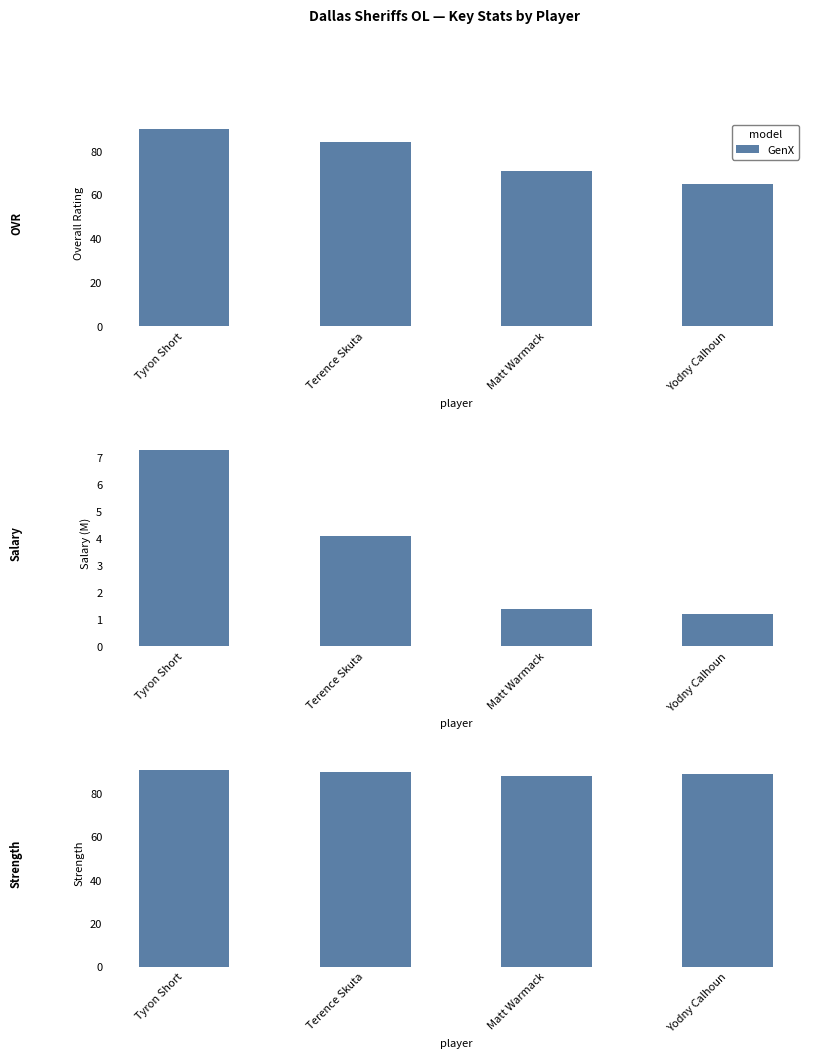

Rank the categories by value from lowest to highest.

Matt Warmack, Yodny Calhoun, Terence Skuta, Tyron Short